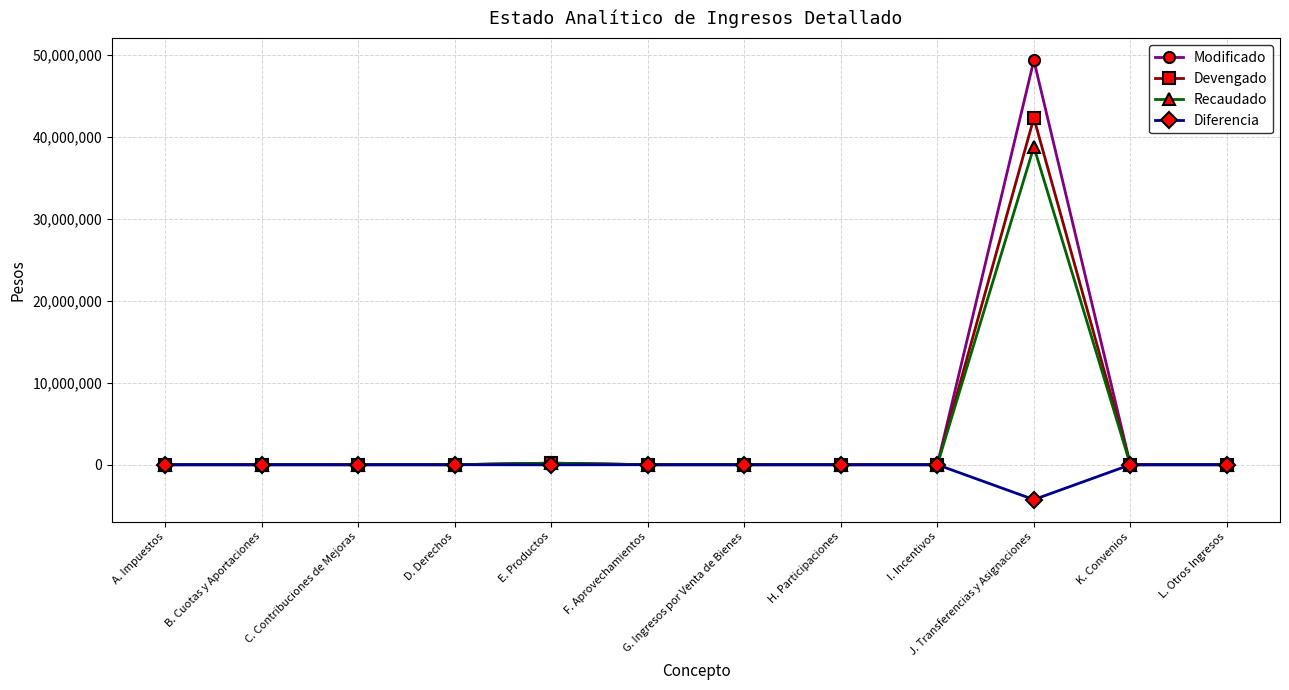

True or false: Devengado has more than 0 points higher than both neighbors.

True